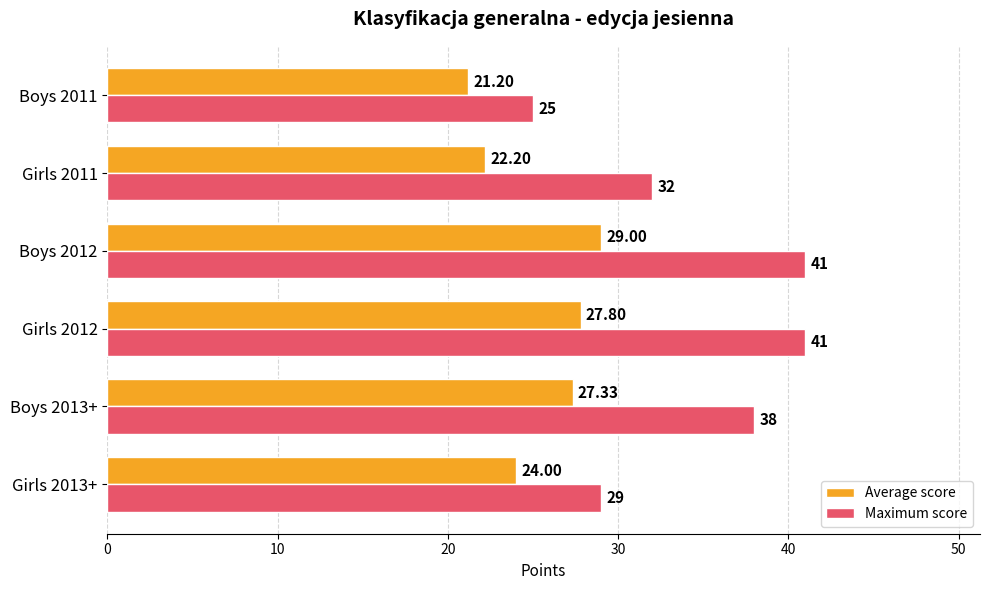

Rank the series at Boys 2012 from lowest to highest value.

Average score, Maximum score